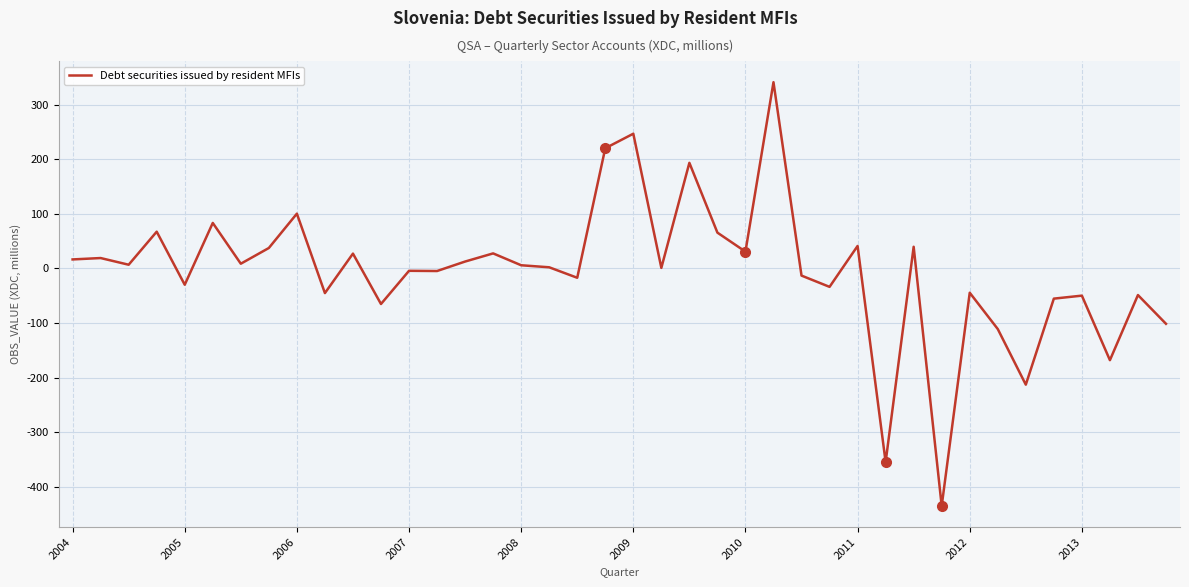

What is the greatest value displayed?

341.1